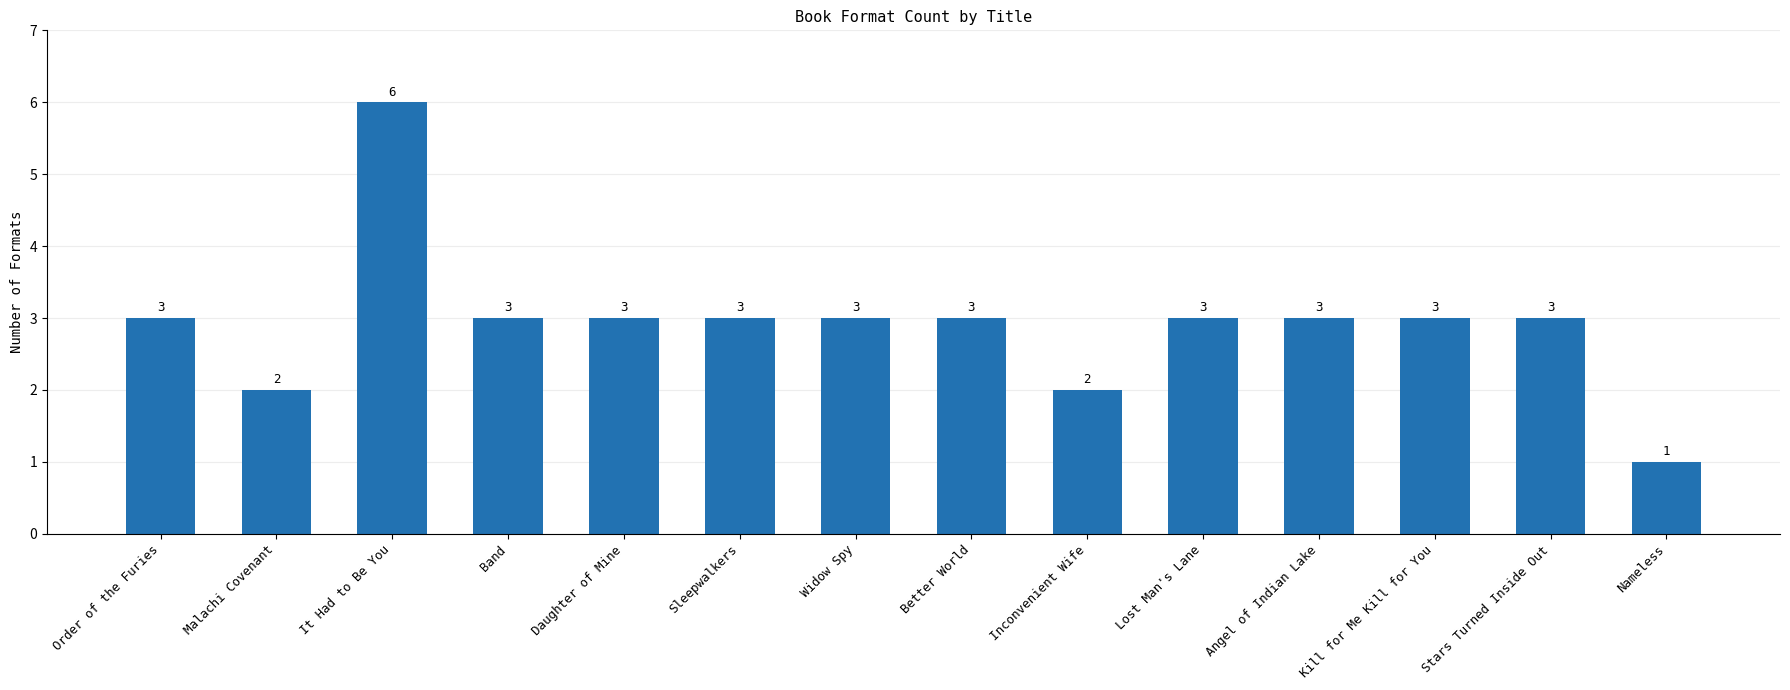

At which category does the chart reach its peak across all series?

It Had to Be You